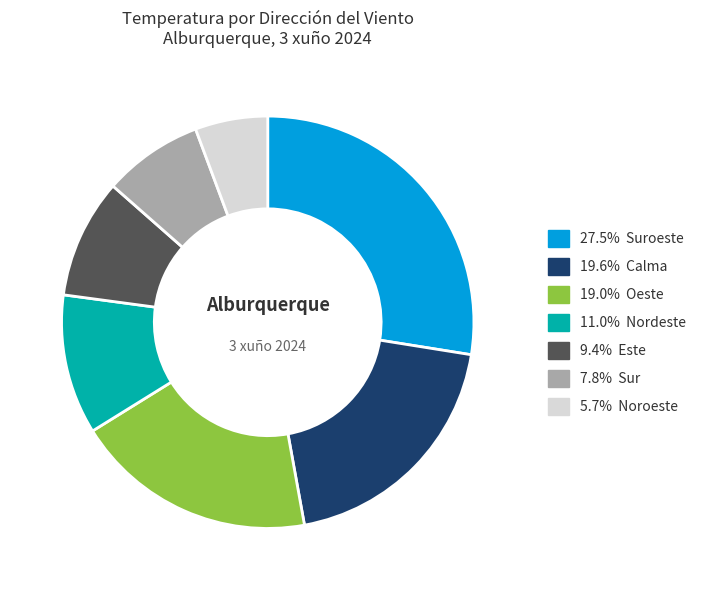

What is the ratio of the value at 27.5% Suroeste to the value at 19.6% Calma?

1.4